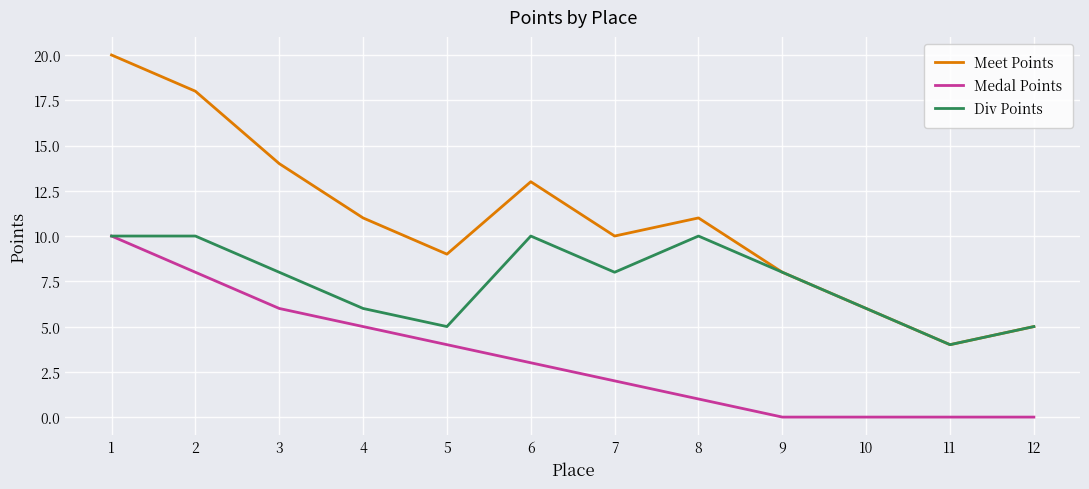

In Div Points, how many points are lower than both neighbors (excluding endpoints)?

3